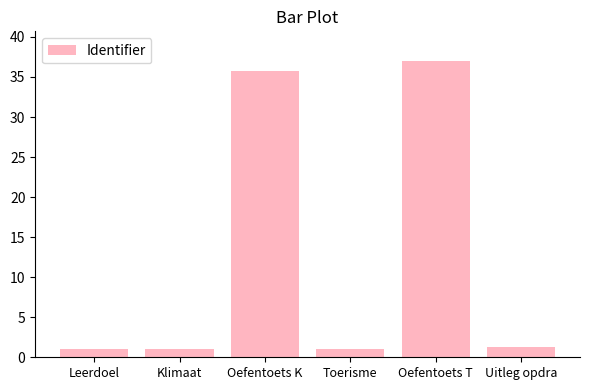

What is the label of the 4th bar from the left?

Toerisme